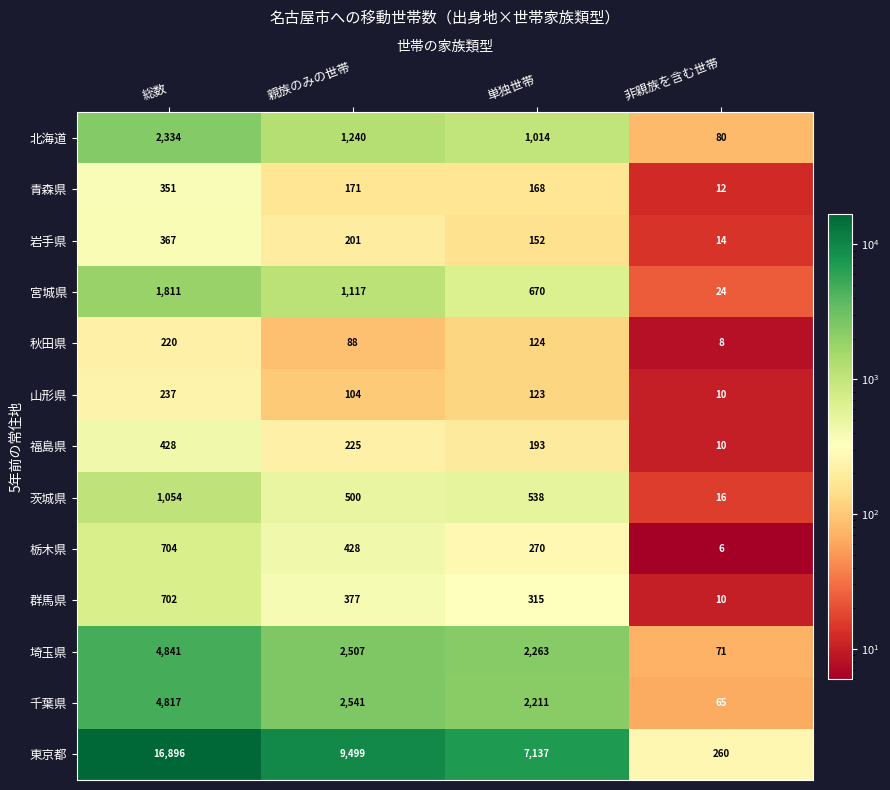

What is the difference between the maximum and minimum values in the 青森県 series?

339